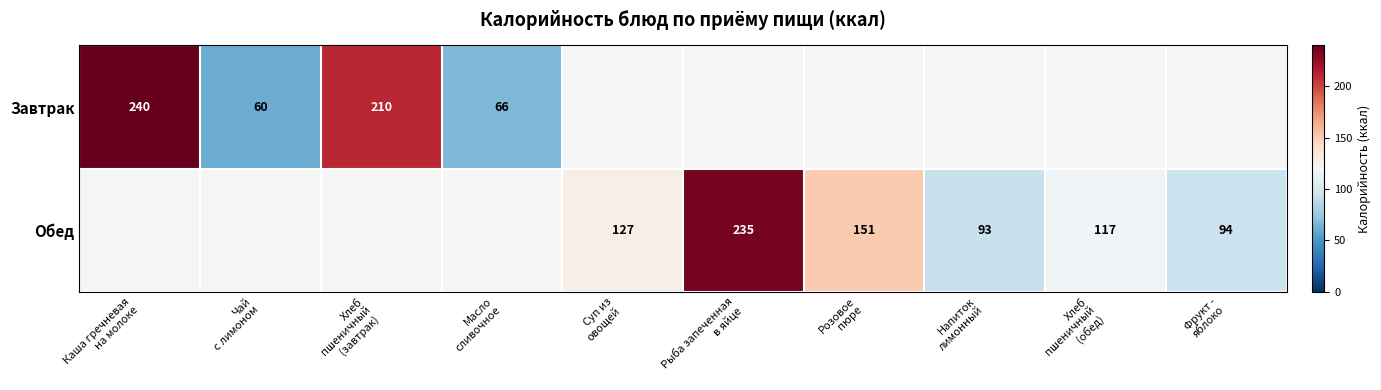

Read the Завтрак value at Чай с лимоном.

60.0